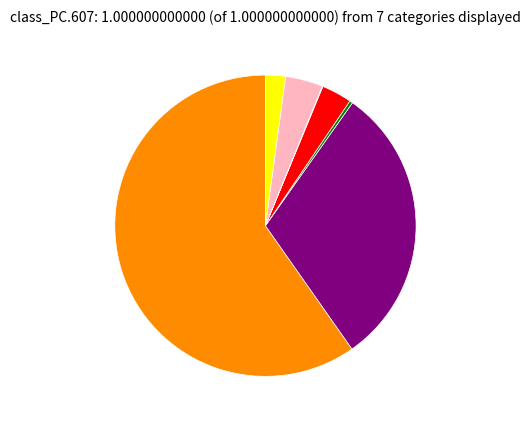

Is there any slice that represents more than half of the pie?

Yes